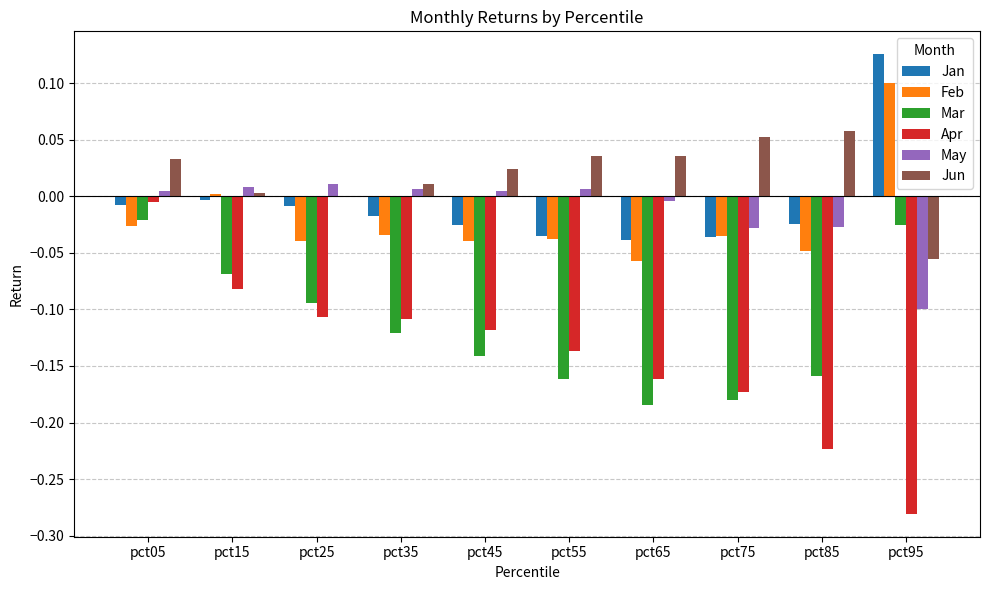

At which category is the sum across all series the highest?

pct05